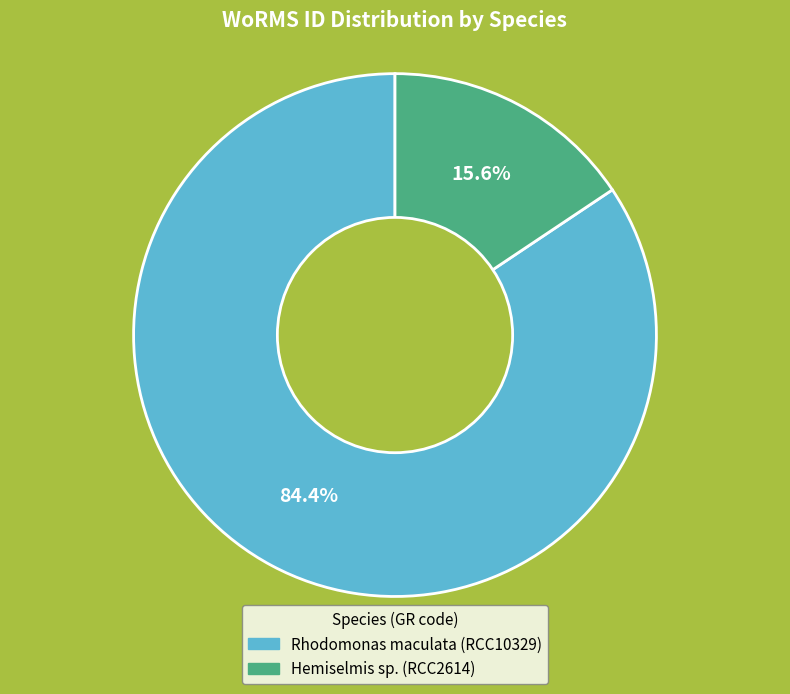

Combined, what portion of the pie is Hemiselmis sp. (RCC2614) and Rhodomonas maculata (RCC10329)?

100.0%